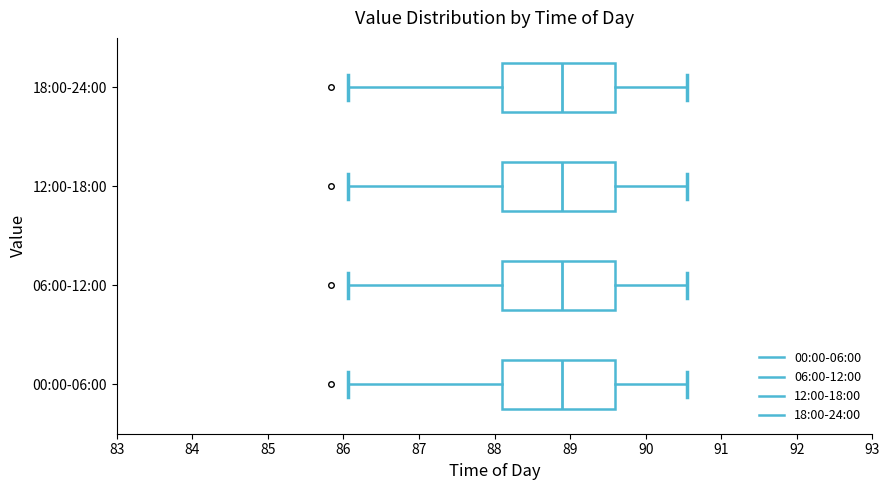

Reading bottom to top, transcribe this box plot: for each box, give where its median line is, the range the box spans, and where its two whiskers end, as read against the x-axis. The values are not printed on the chart, so give them approximately, as read against the axis.

00:00-06:00: median 88.9, box 88.1 to 89.6, whiskers 86.1 to 90.6
06:00-12:00: median 88.9, box 88.1 to 89.6, whiskers 86.1 to 90.6
12:00-18:00: median 88.9, box 88.1 to 89.6, whiskers 86.1 to 90.6
18:00-24:00: median 88.9, box 88.1 to 89.6, whiskers 86.1 to 90.6